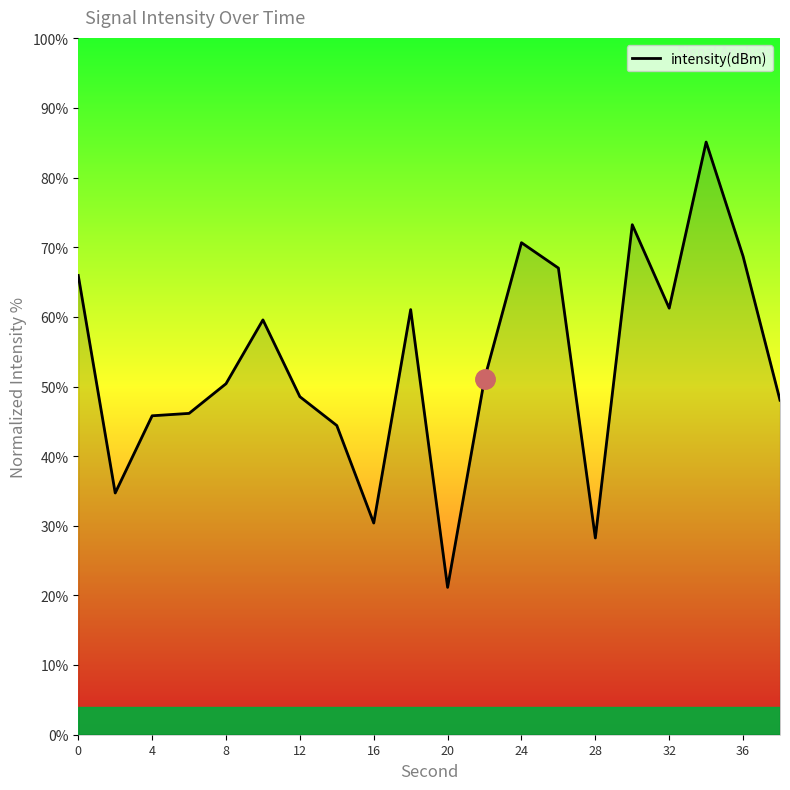

What is the greatest value displayed?

85.1